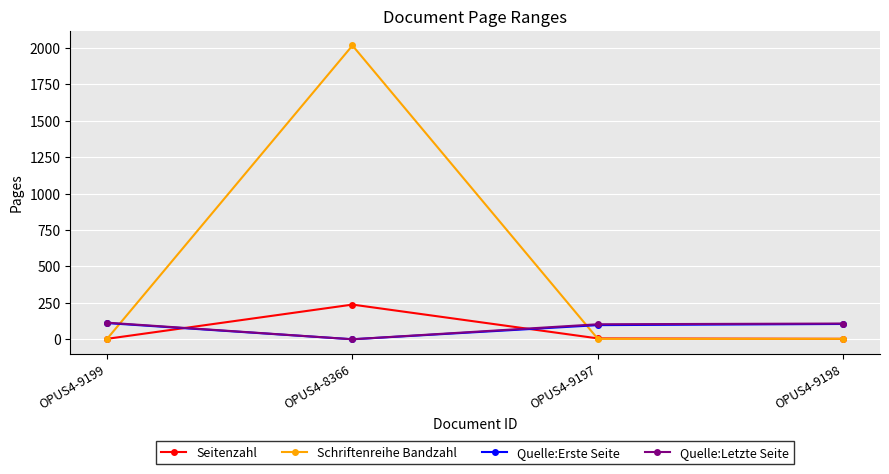

True or false: Quelle:Erste Seite has a value of 97 at OPUS4-9197.

True